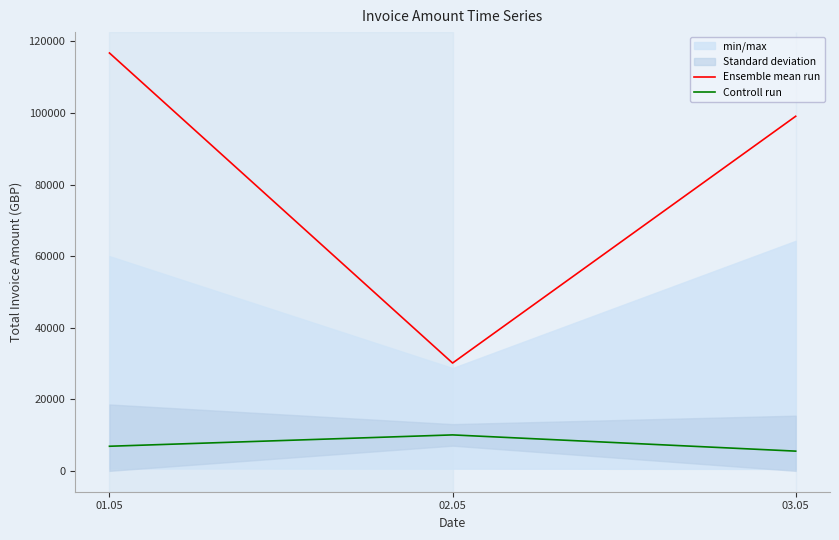

What is the sum of the Ensemble mean run values at 01.05 and 03.05?

215885.6